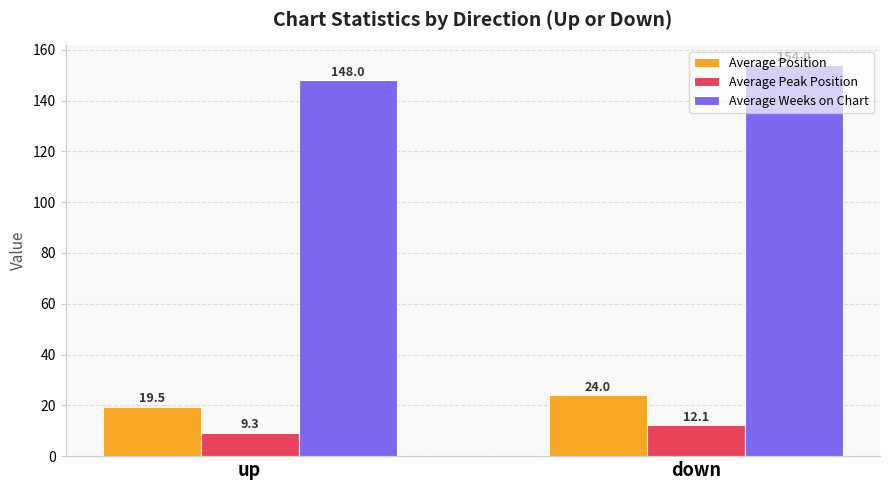

Does the chart contain stacked bars?

No